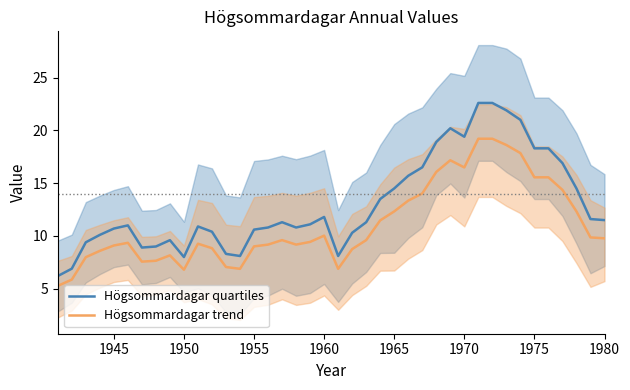

List the series in order of their peak value, lowest first.

Högsommardagar trend, Högsommardagar quartiles